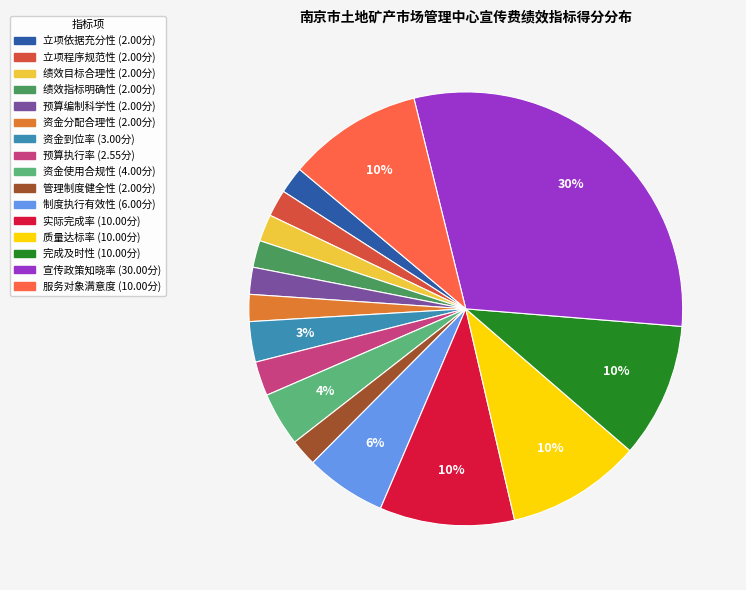

To the nearest percent, what percentage of the pie is 预算执行率?

3%